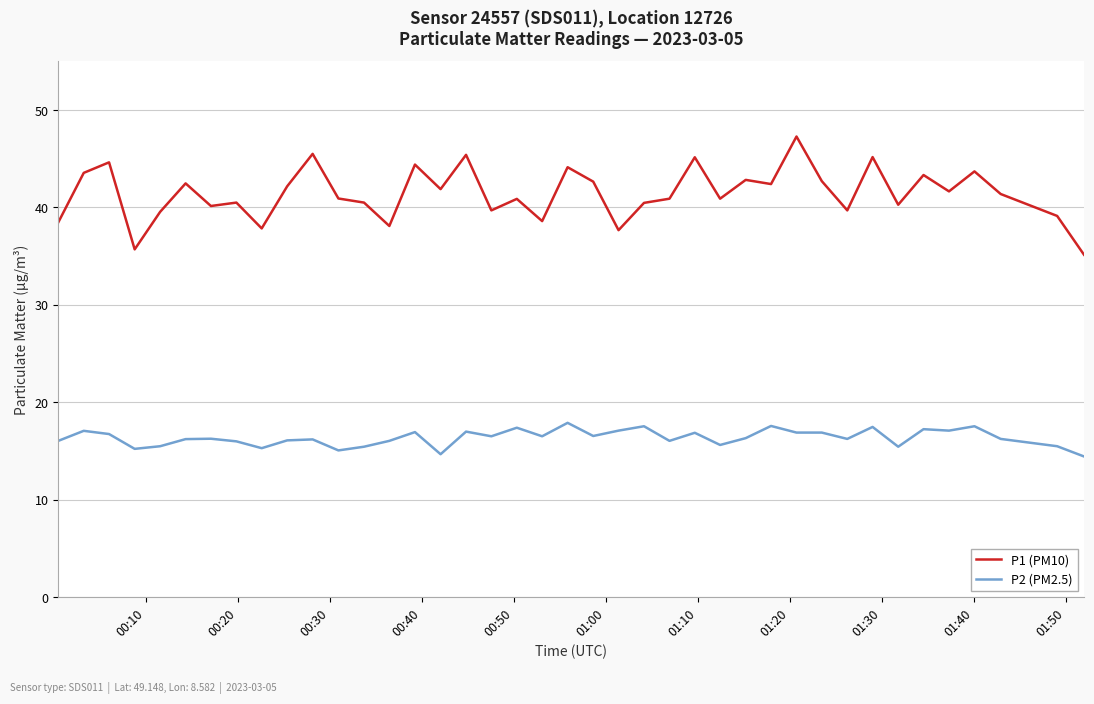

Which series has the largest range (max minus min)?

P1 (PM10)